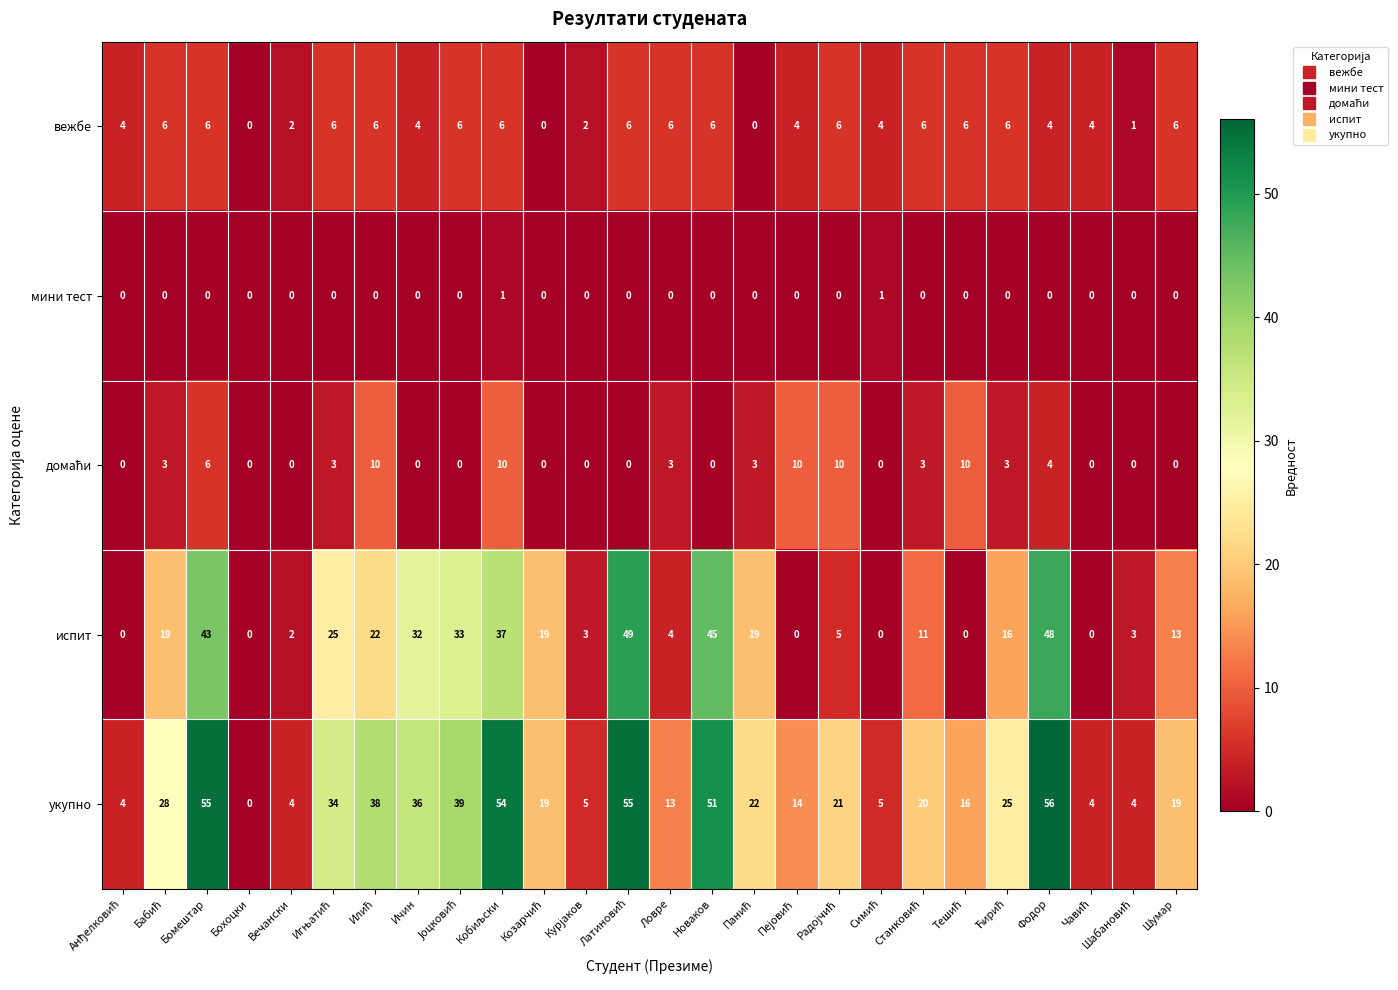

True or false: укупно has a value of 51 at Новаков.

True